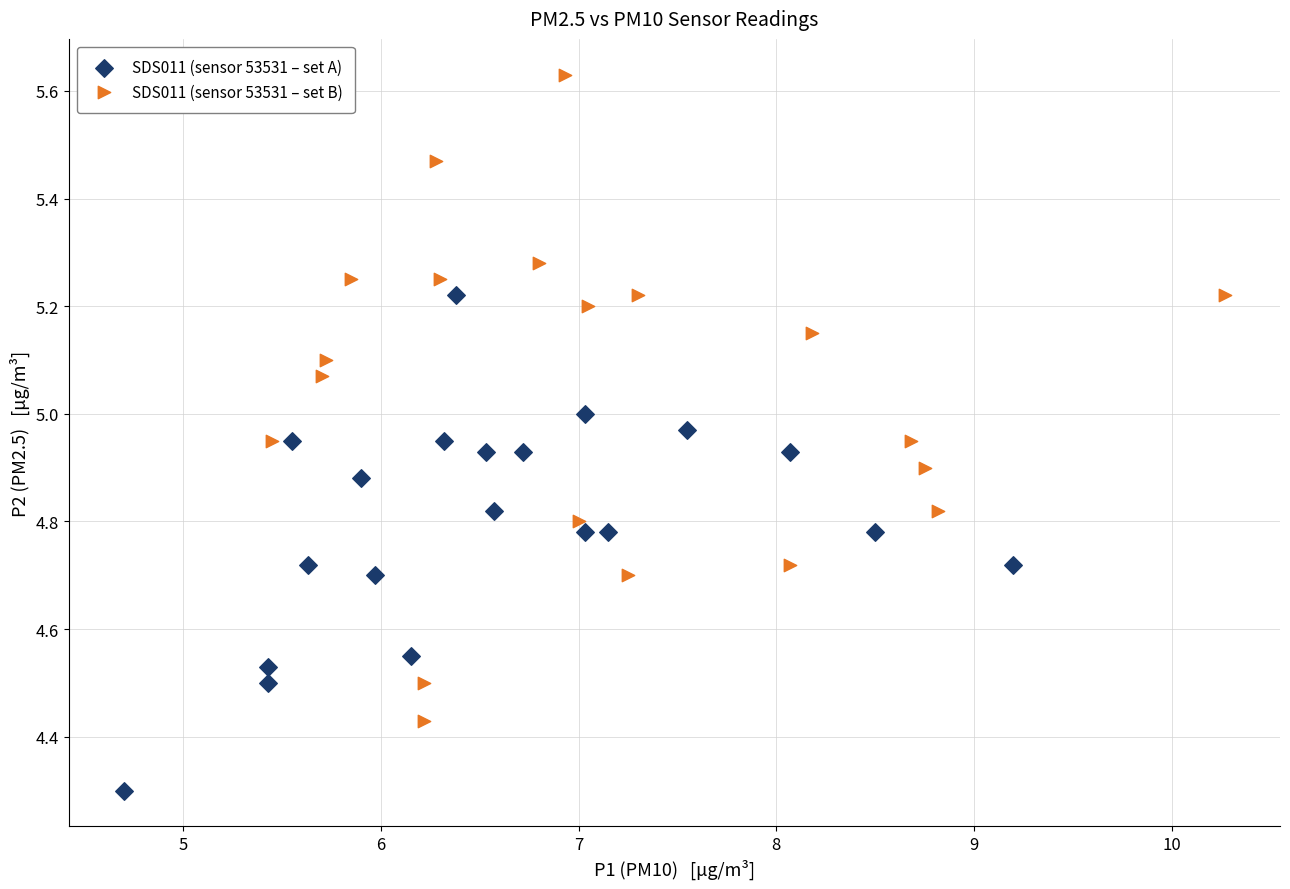

Which series reaches the maximum Y coordinate?

SDS011 (sensor 53531 – set B)